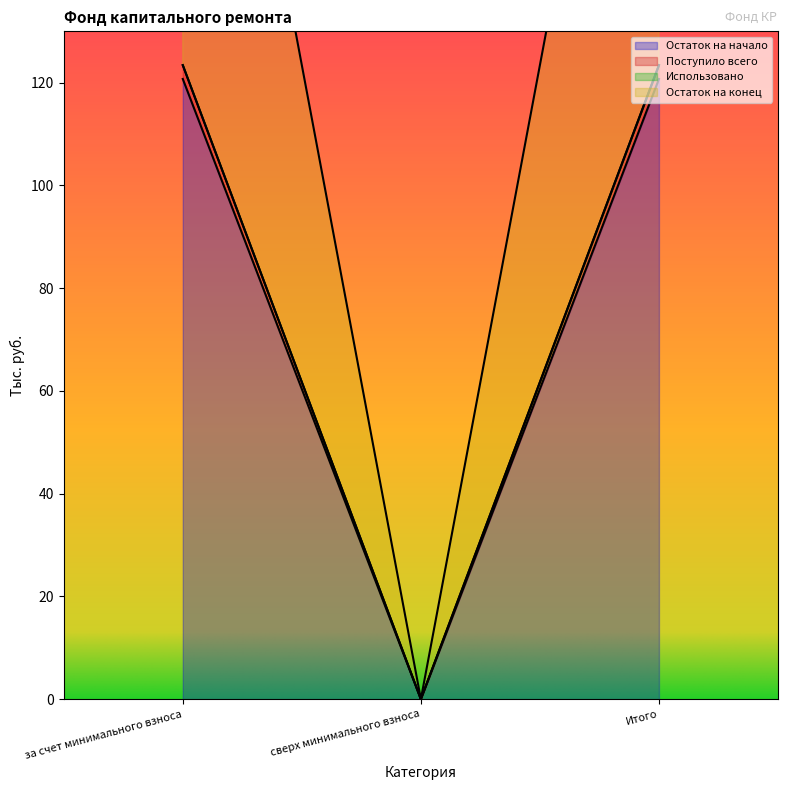

At how many categories does at least one series exceed 4?

2